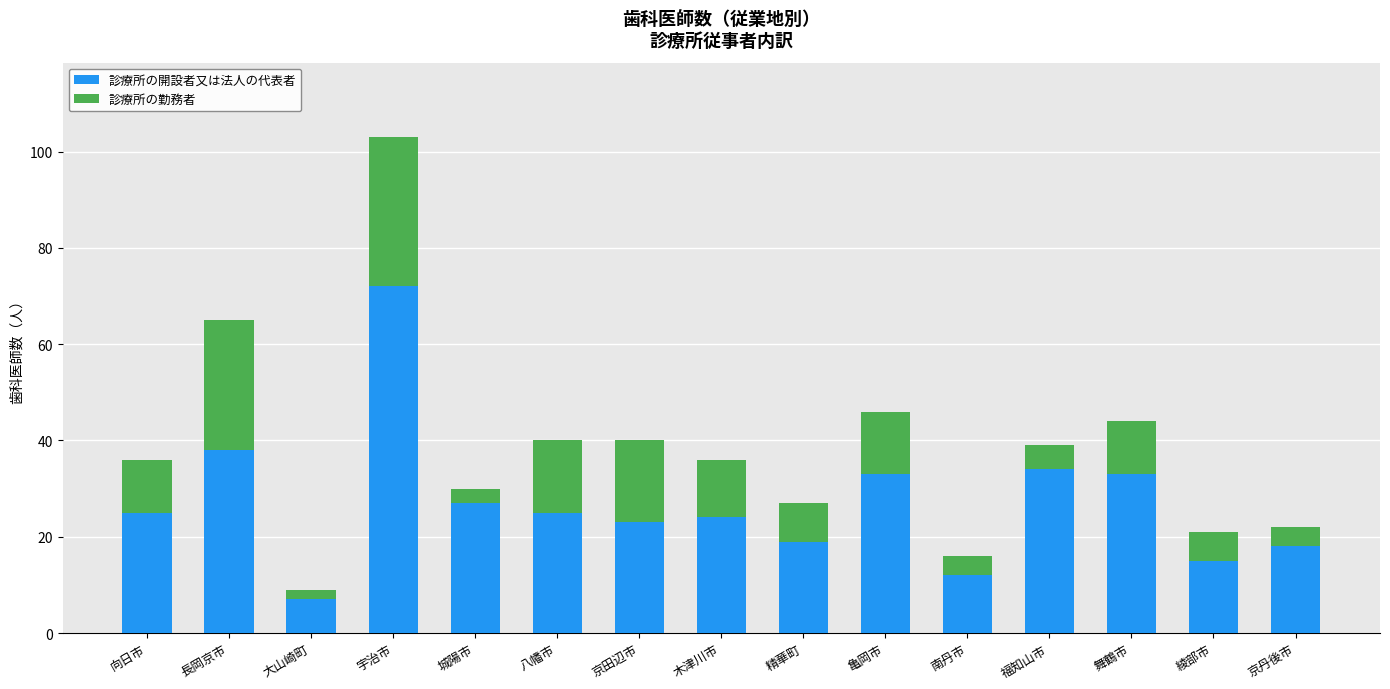

Reading right to left, transcribe the values for 診療所の開設者又は法人の代表者.

京丹後市=18	綾部市=15	舞鶴市=33	福知山市=34	南丹市=12	亀岡市=33	精華町=19	木津川市=24	京田辺市=23	八幡市=25	城陽市=27	宇治市=72	大山崎町=7	長岡京市=38	向日市=25